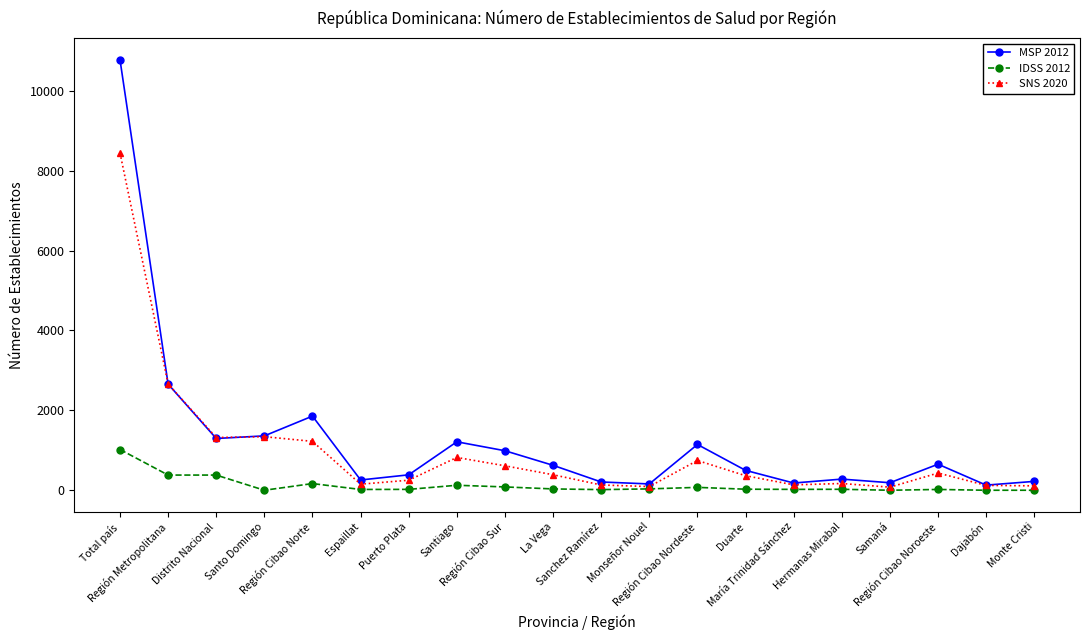

What is the label of the 18th point from the left?

Región Cibao Noroeste